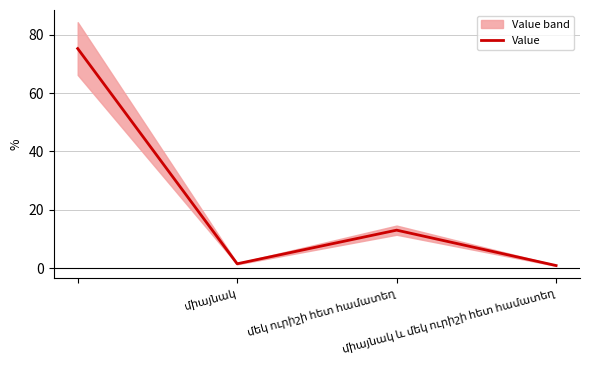

True or false: Value has more than 2 interior local peaks.

False